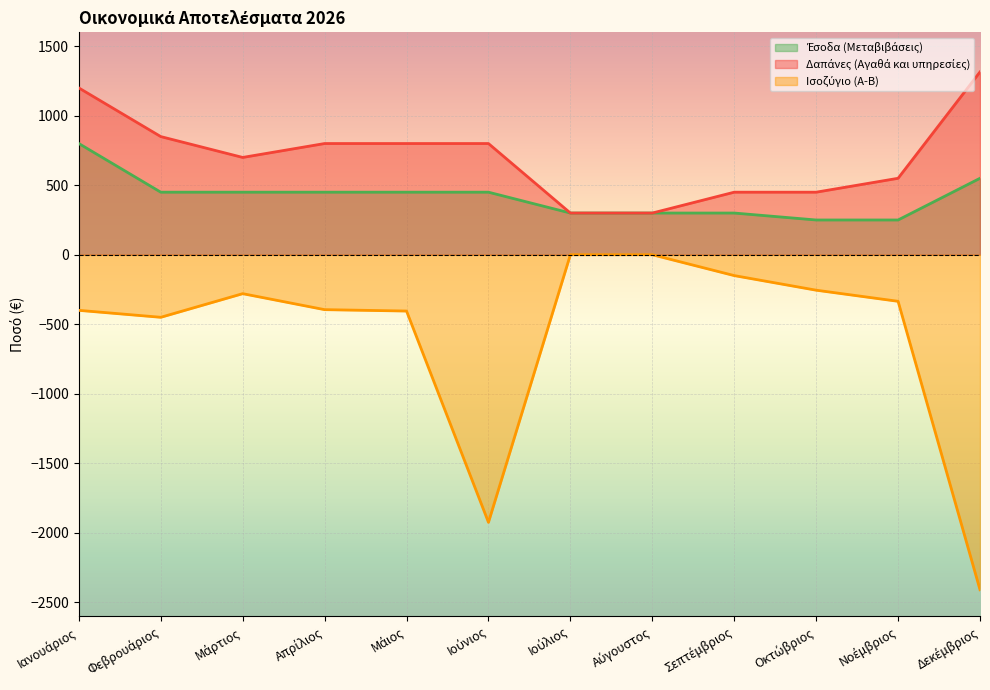

How many lines are shown in the chart?

3